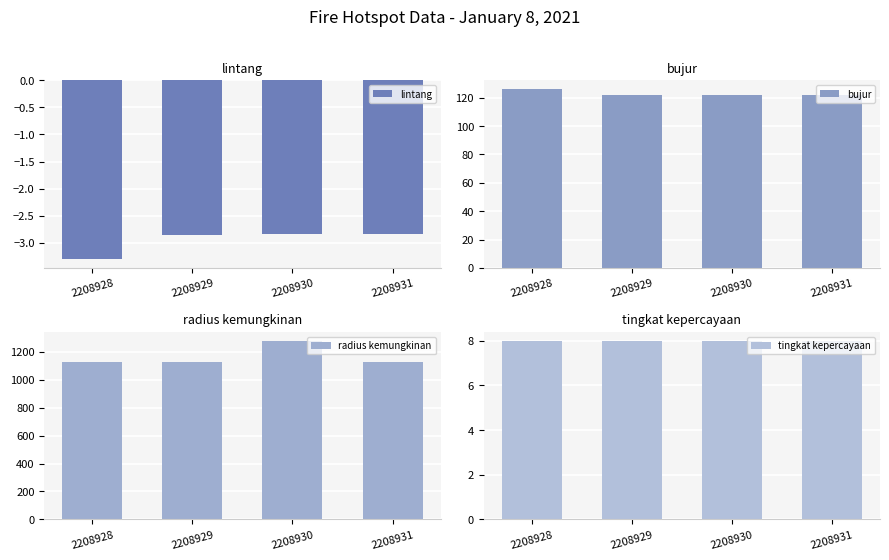

Is the value of lintang at 2208928 greater than the value of bujur at 2208931?

No